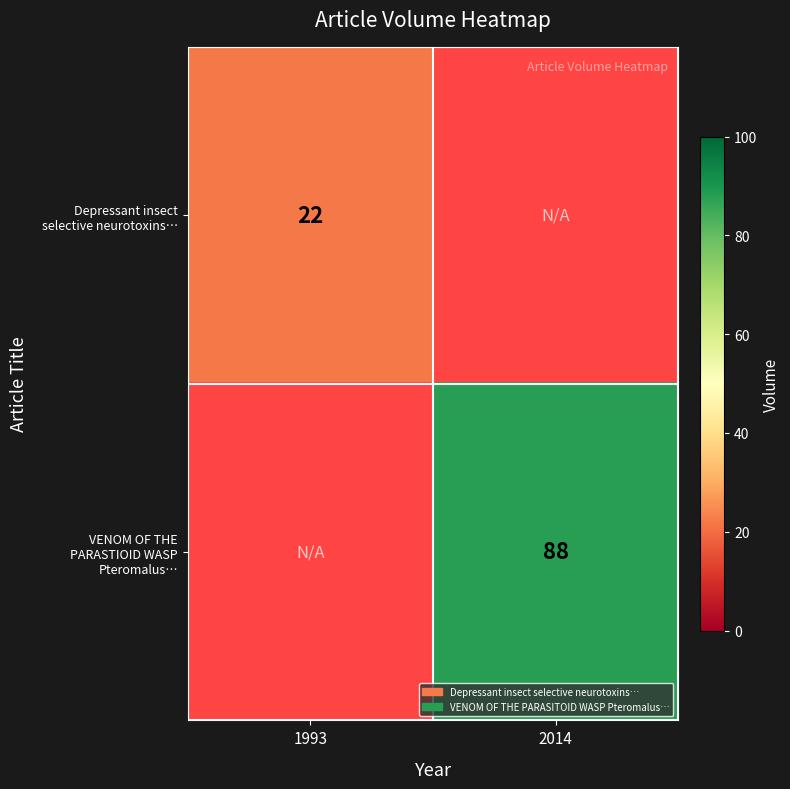

Rank the series by their maximum value, from lowest to highest.

Depressant insect selective neurotoxins…, VENOM OF THE PARASTIOID WASP Pteromalus…